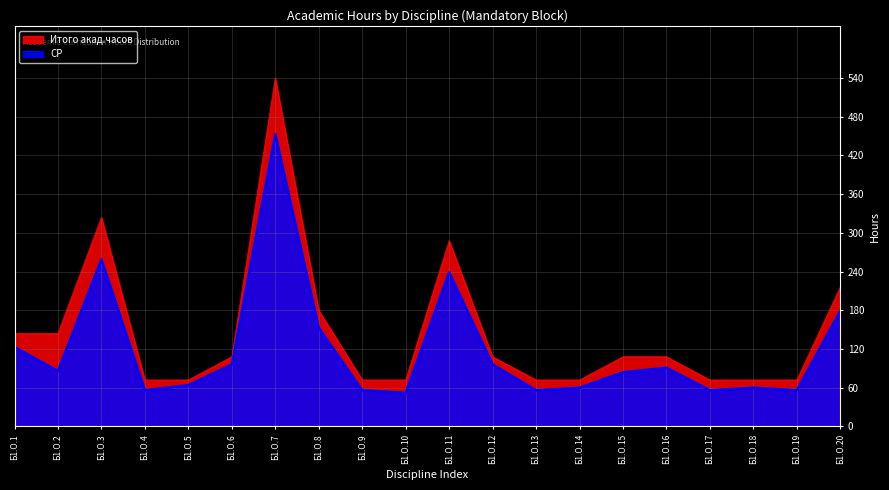

What is the difference between the second highest and minimum values in the СР series?

207